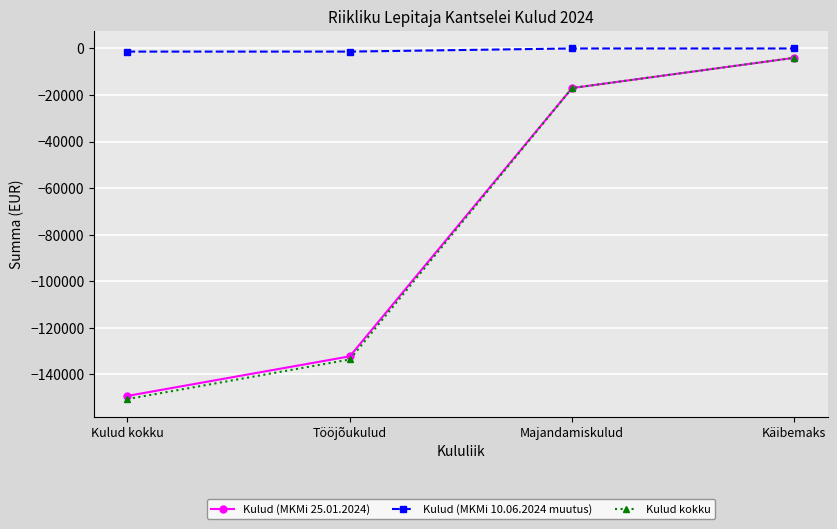

Reading right to left, transcribe all the data shown in this chart.

Kulud (MKMi 25.01.2024): Käibemaks=-4000	Majandamiskulud=-17000	Tööjõukulud=-132269	Kulud kokku=-149269
Kulud (MKMi 10.06.2024 muutus): Käibemaks=0	Majandamiskulud=0	Tööjõukulud=-1348	Kulud kokku=-1348
Kulud kokku: Käibemaks=-4000	Majandamiskulud=-17000	Tööjõukulud=-133617	Kulud kokku=-150617